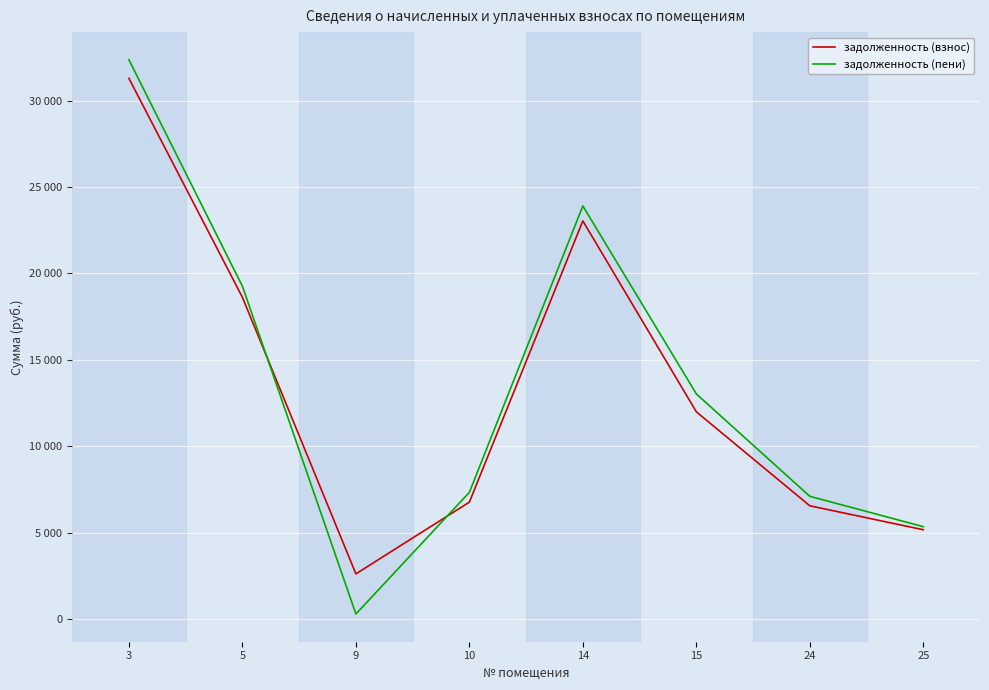

What are all the series names shown in the legend?

задолженность (взнос), задолженность (пени)